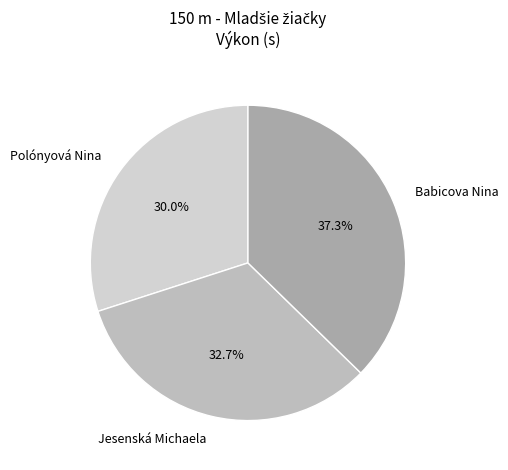

How many slices are in this pie chart?

3